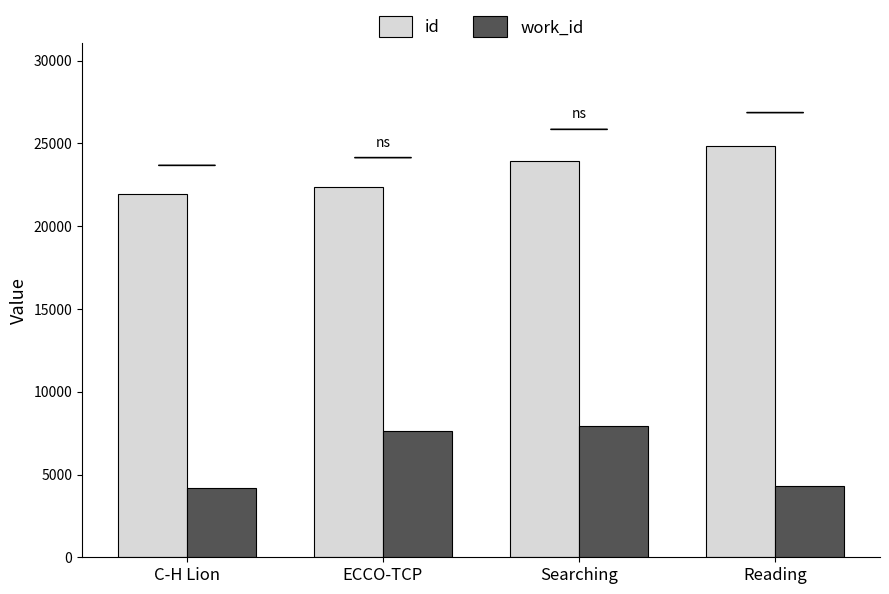

Does the chart contain any negative values?

No